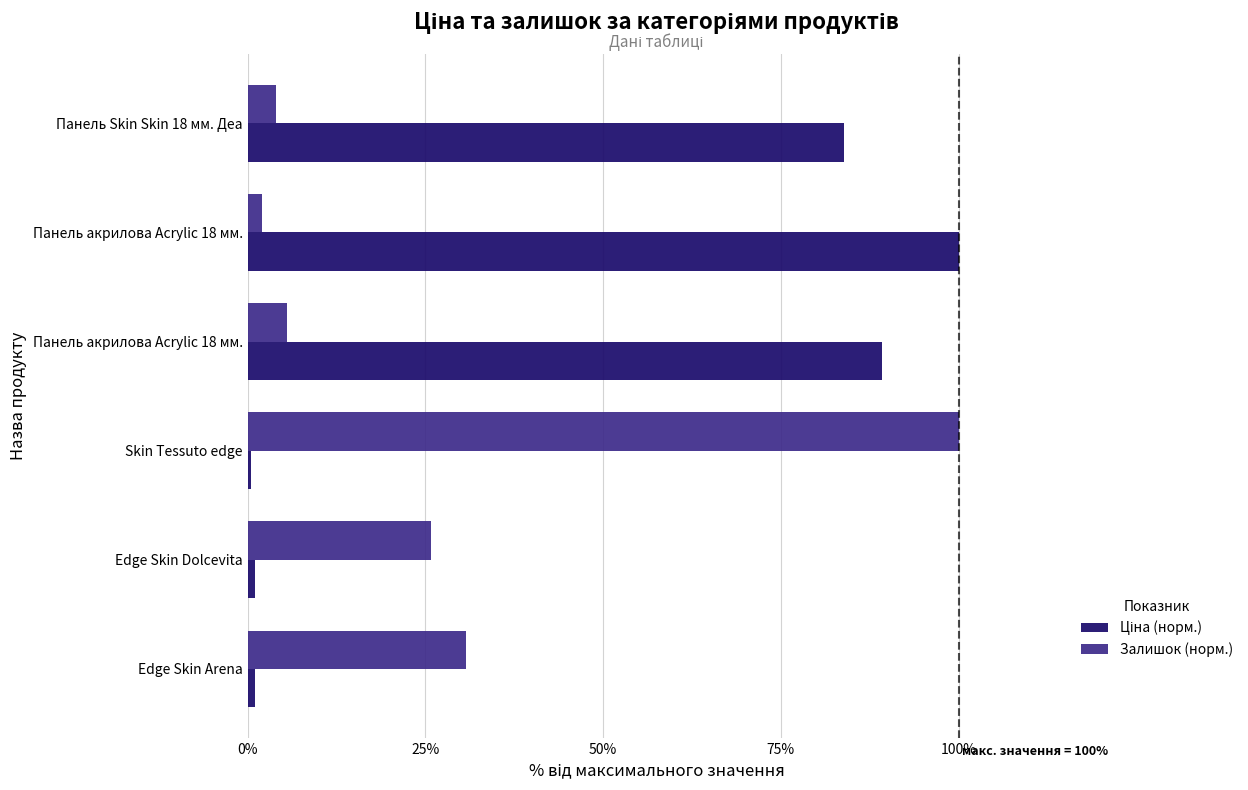

How many values in the Залишок (норм.) series exceed 25?

3